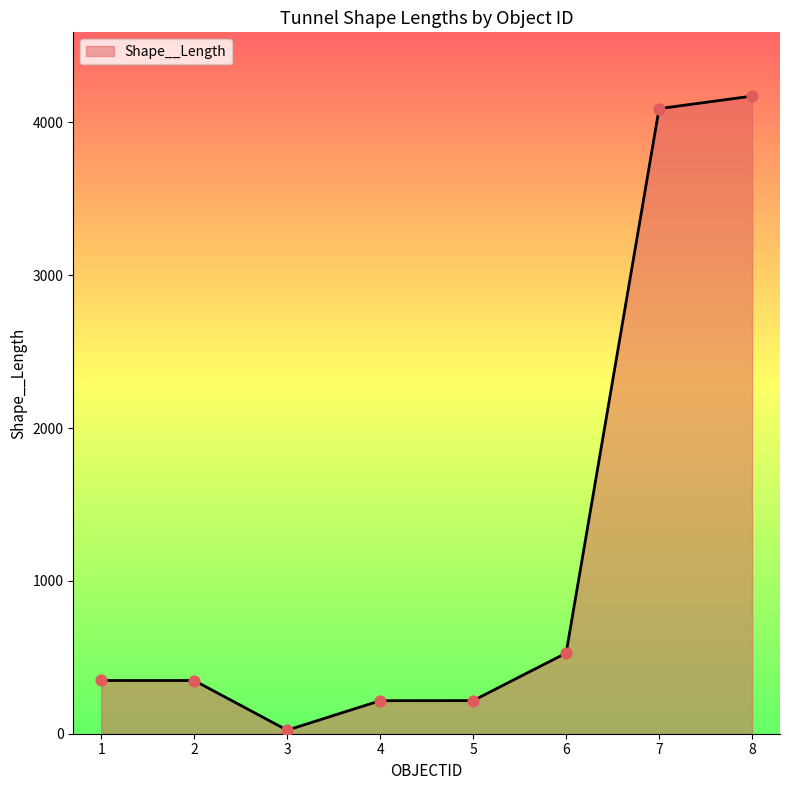

What is the ratio of the value at 4 to the value at 2?

0.6